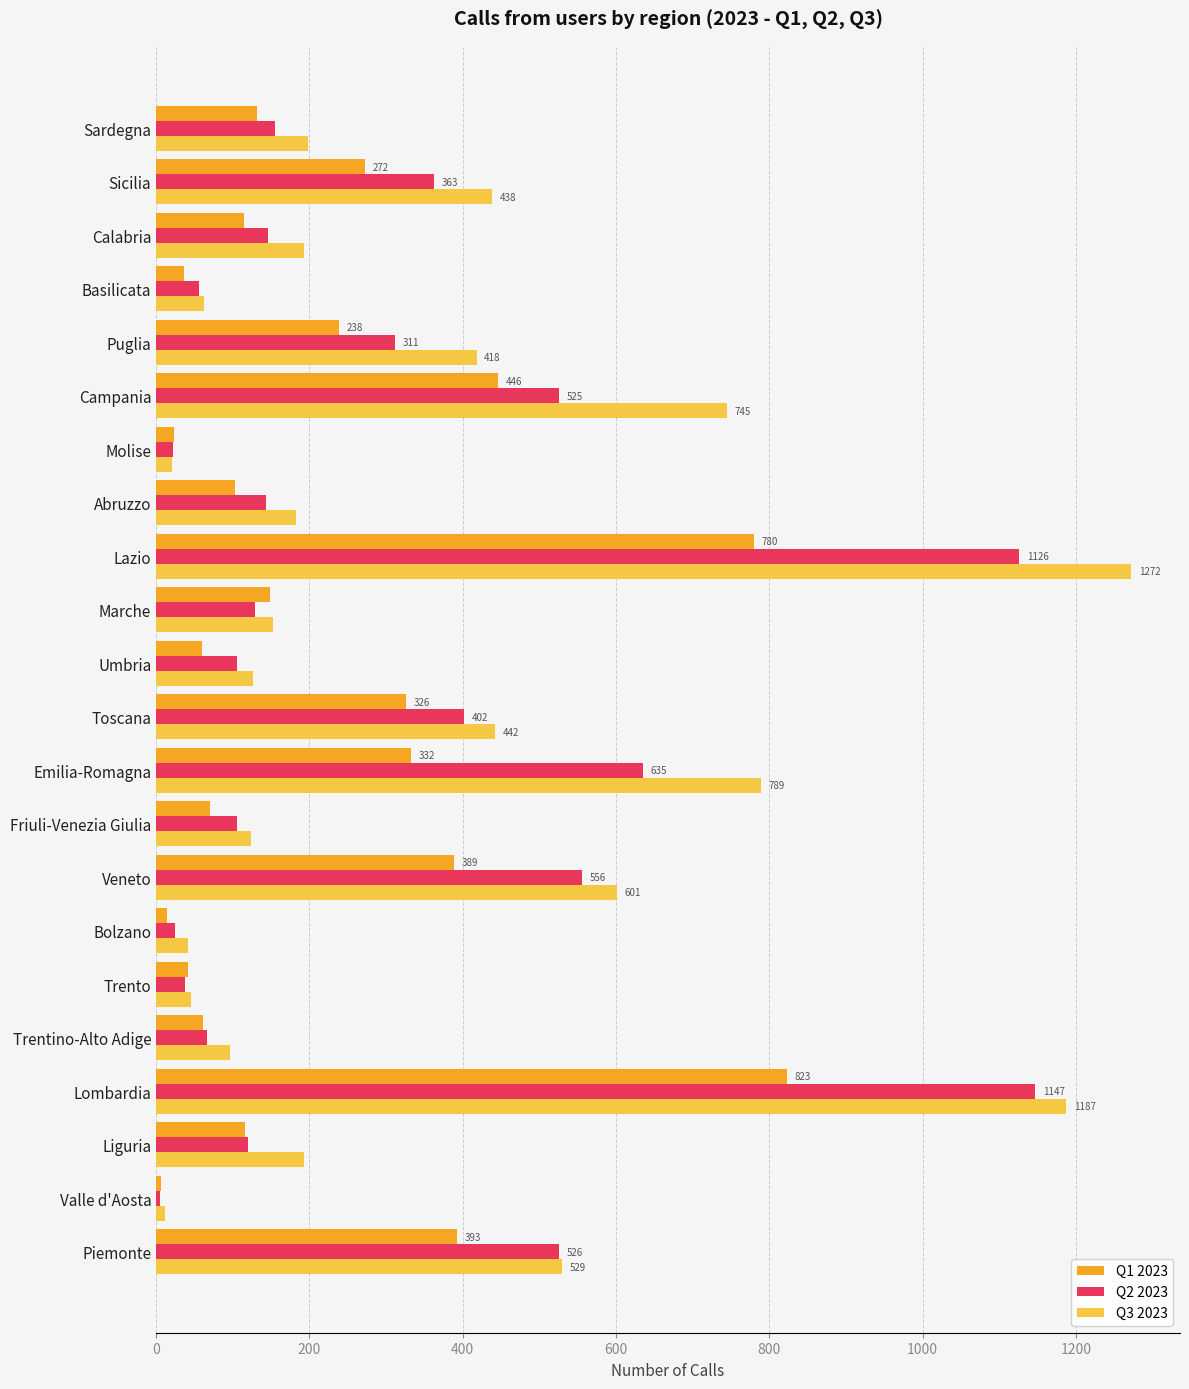

Which series has the largest range (max minus min)?

Q3 2023